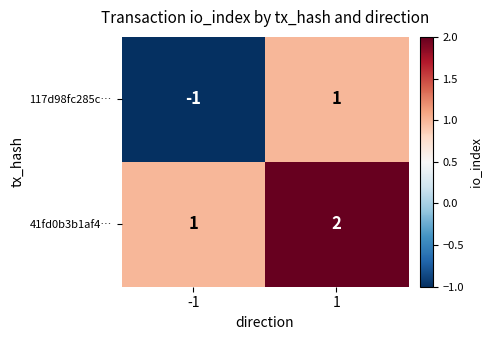

What is the difference between the highest and lowest values at 1?

1